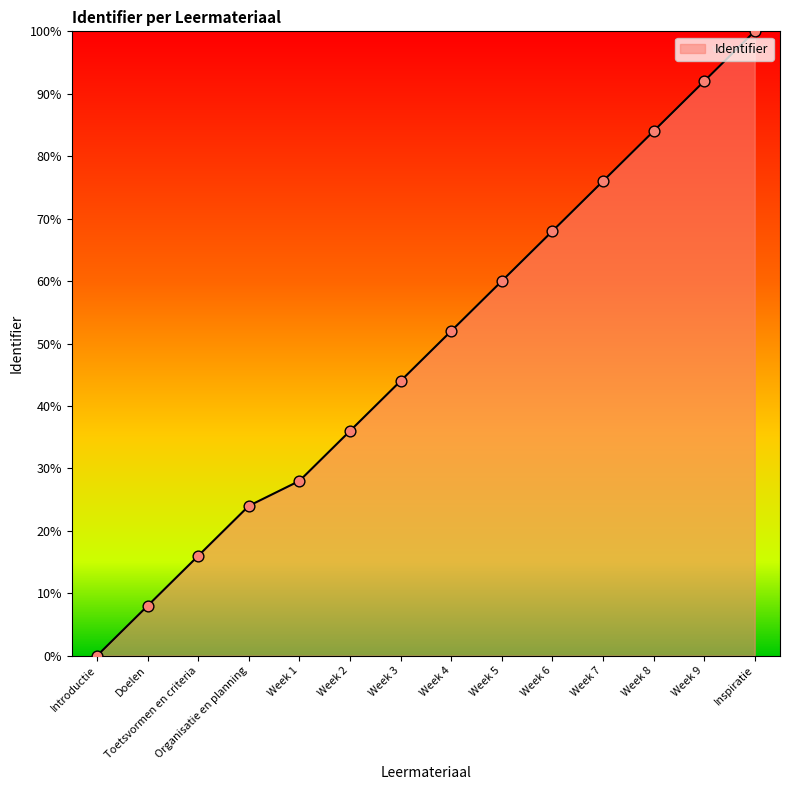

What is the change in value from Organisatie en planning to Week 4?

+28.0